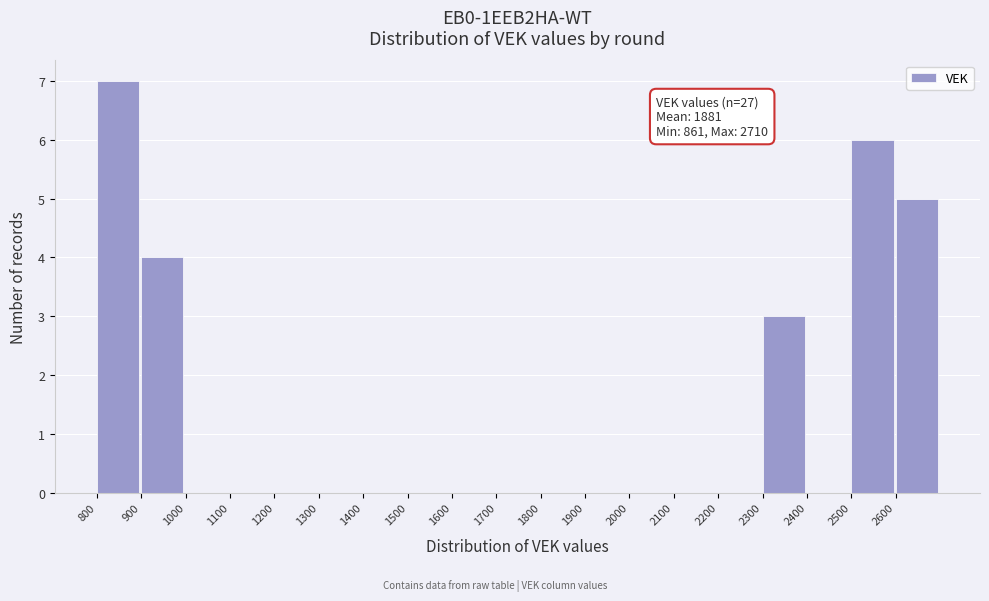

Which range on the x-axis has the tallest bar?

800 to 900